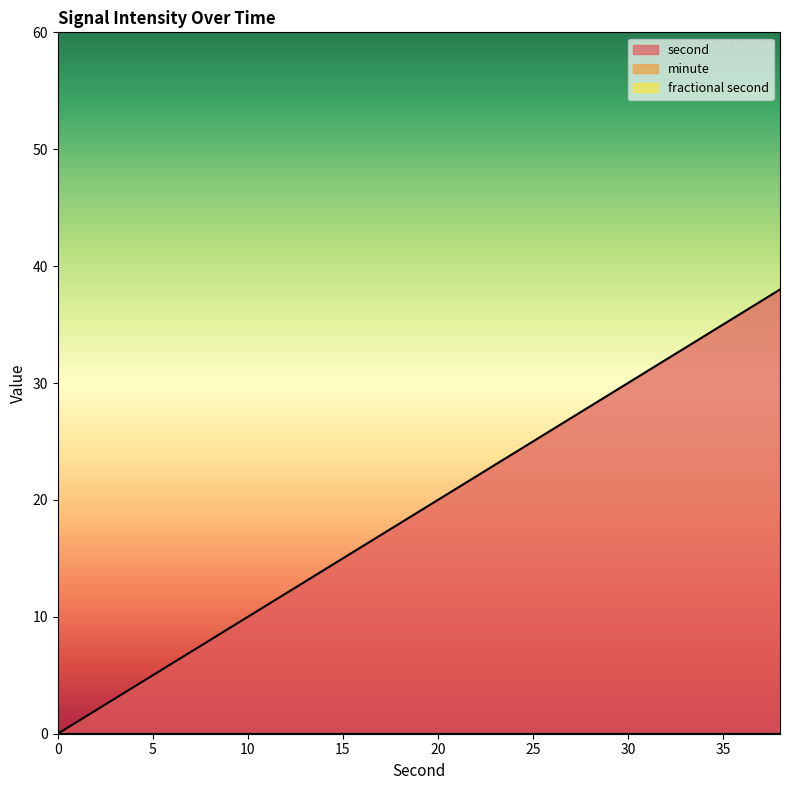

Rank the categories by fractional second value from lowest to highest.

0, 2, 4, 6, 8, 10, 12, 14, 16, 18, 20, 22, 24, 26, 28, 30, 32, 34, 36, 38